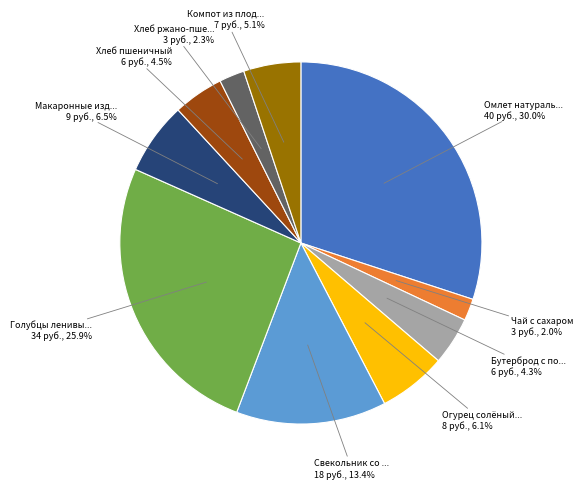

Is there a majority slice in this chart?

No